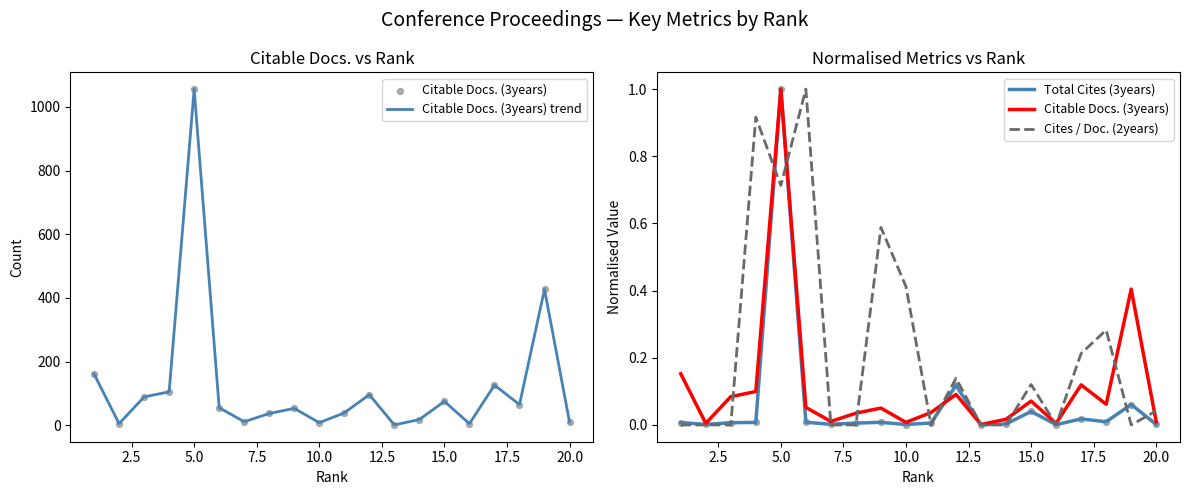

Which series has the largest Y range (max minus min)?

Citable Docs. (3years) trend